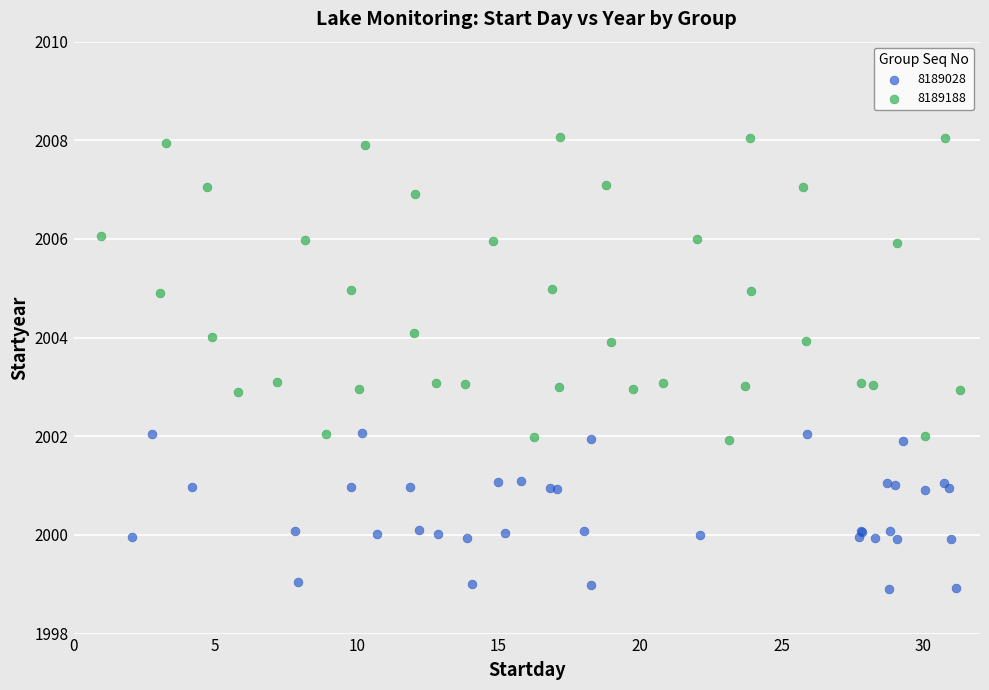

Which series has the largest Y range (max minus min)?

8189188